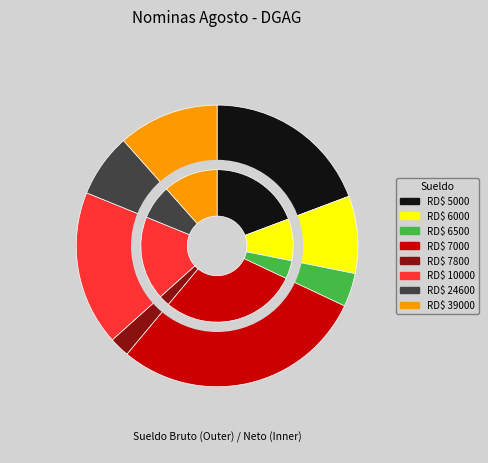

Between 7000 and 24600, which is larger?

7000